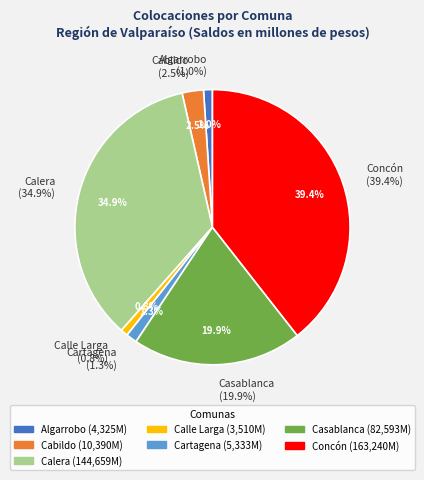

What is the largest slice in the pie chart?

Concón